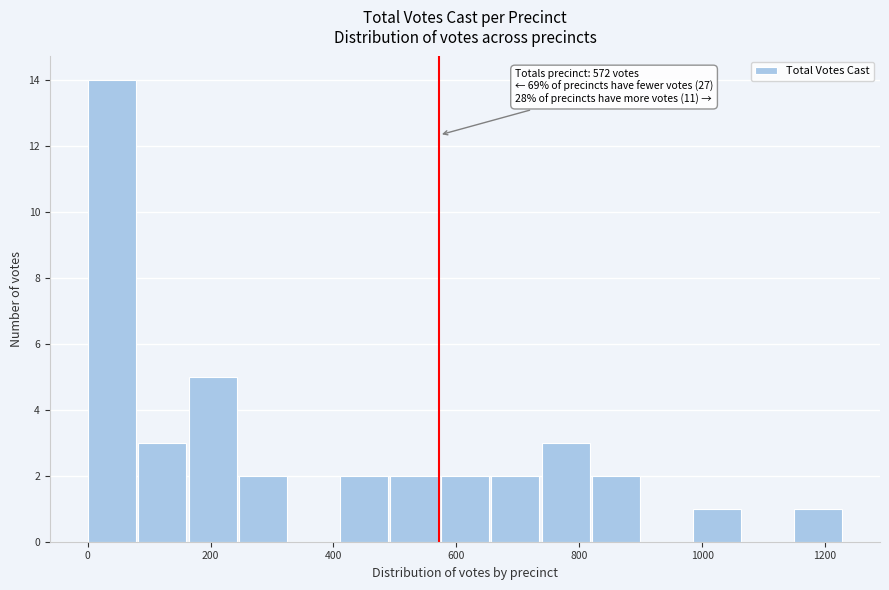

Which range on the x-axis has the tallest bar?

0 to 80